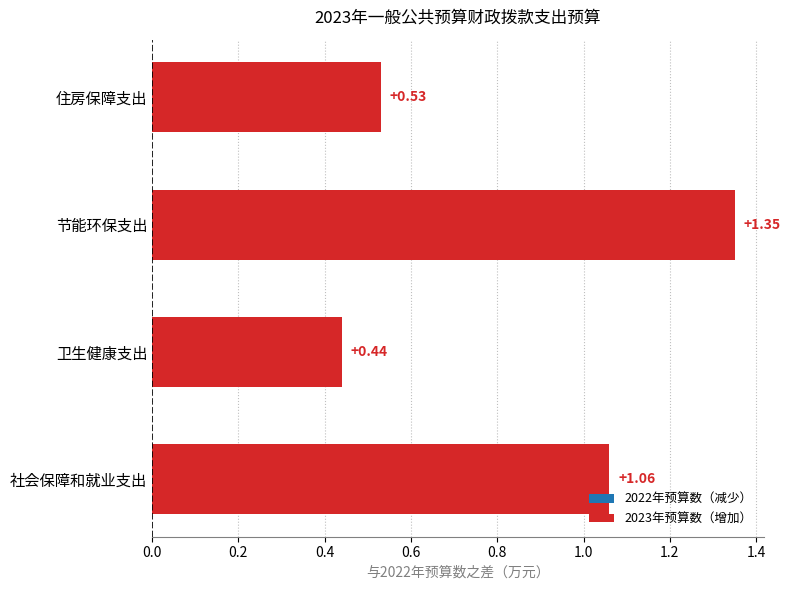

True or false: the data shows 0.3 at 0.4.

False